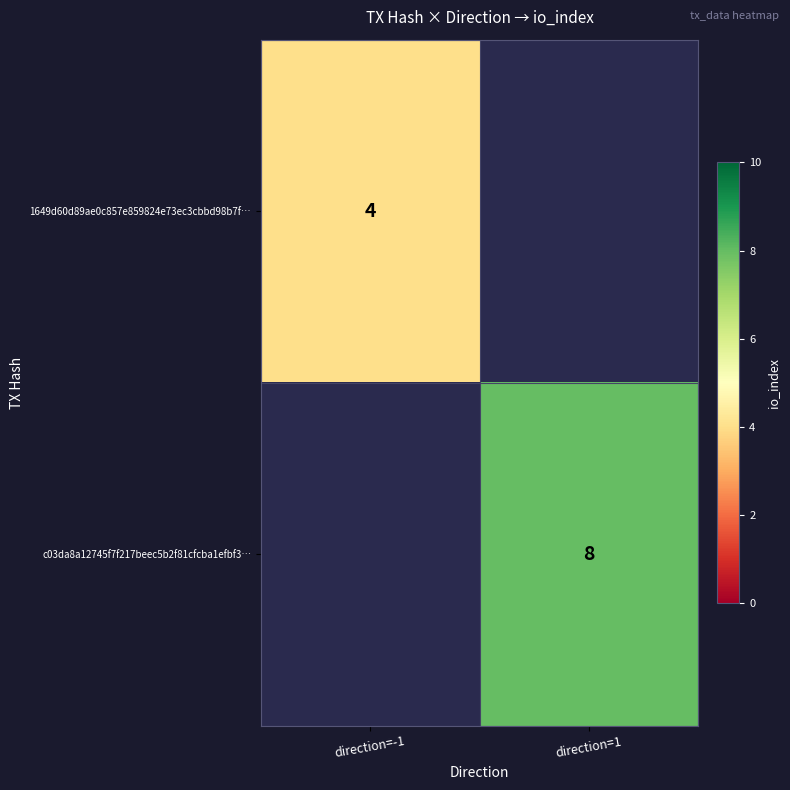

The 1649d60d89ae0c857e859824e73ec3cbbd98b7f… series shows 4 at direction=-1. True or false?

True